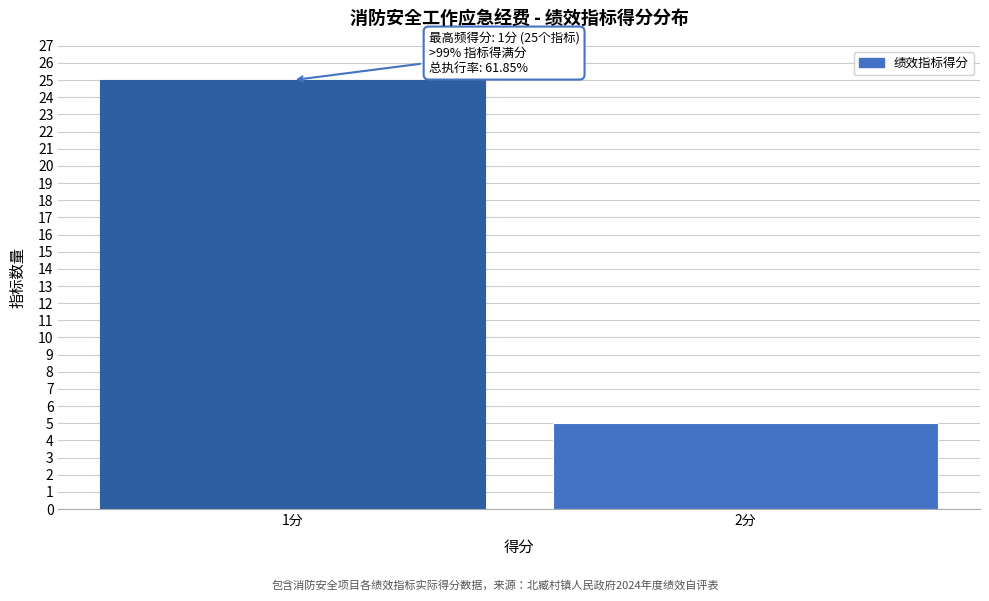

Reading left to right, extract all data points from this chart.

25	5